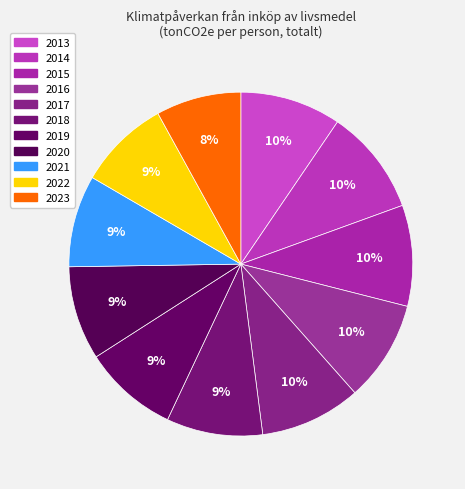

What percentage is the 2020 slice, to the nearest percent?

9%